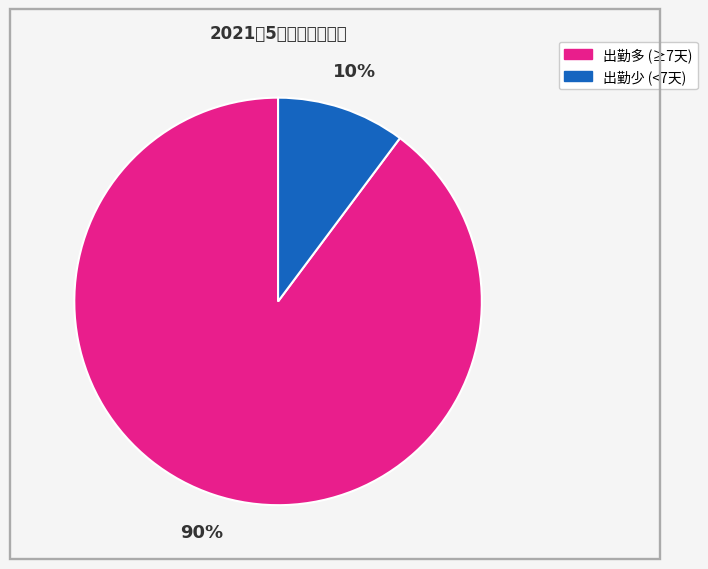

To the nearest percent, what is the difference between the largest and smallest slice percentages?

80%